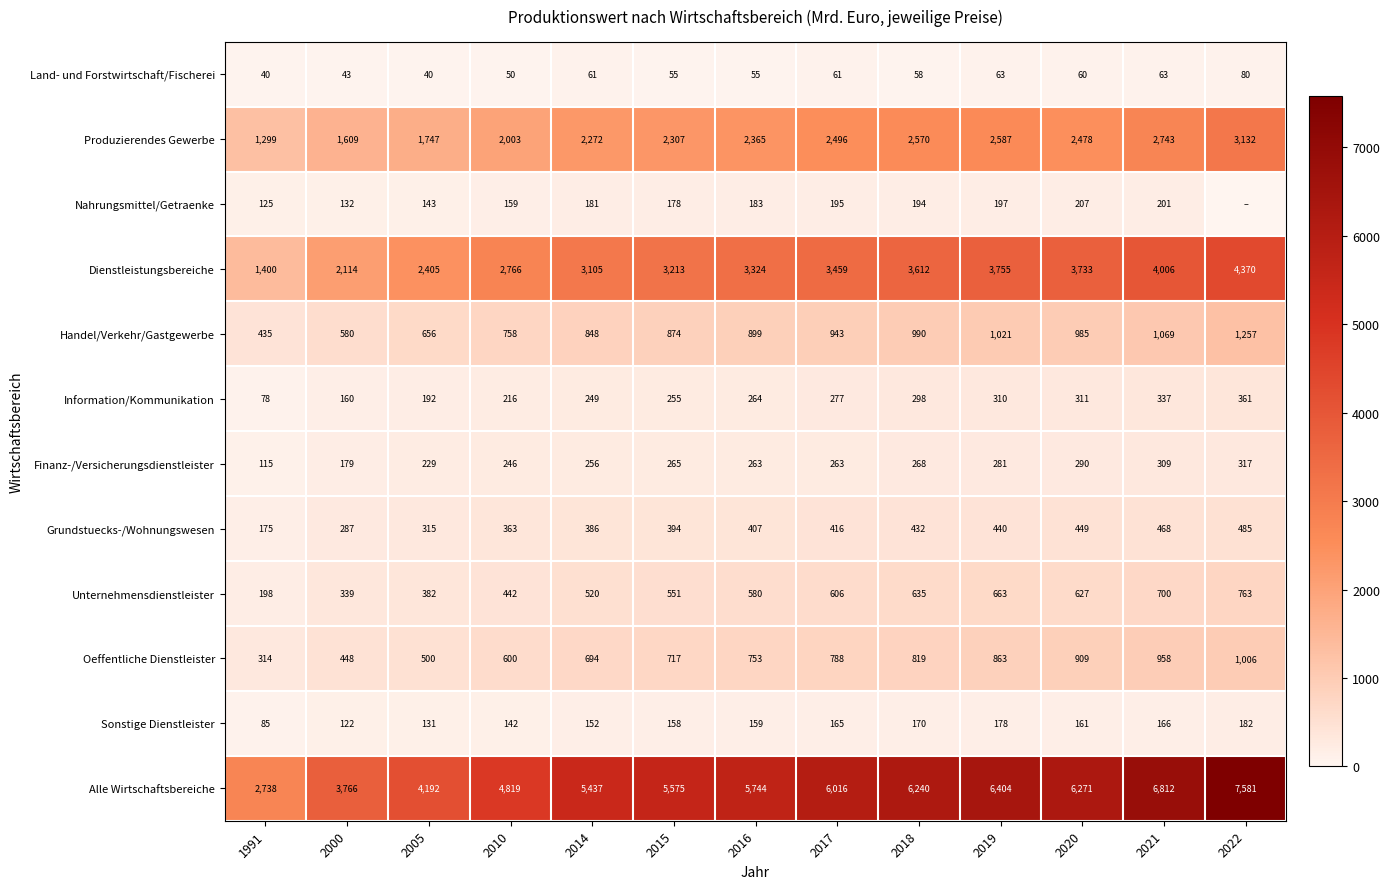

Rank the series at 2014 from highest to lowest value.

Alle Wirtschaftsbereiche, Dienstleistungsbereiche, Produzierendes Gewerbe, Handel/Verkehr/Gastgewerbe, Oeffentliche Dienstleister, Unternehmensdienstleister, Grundstuecks-/Wohnungswesen, Finanz-/Versicherungsdienstleister, Information/Kommunikation, Nahrungsmittel/Getraenke, Sonstige Dienstleister, Land- und Forstwirtschaft/Fischerei